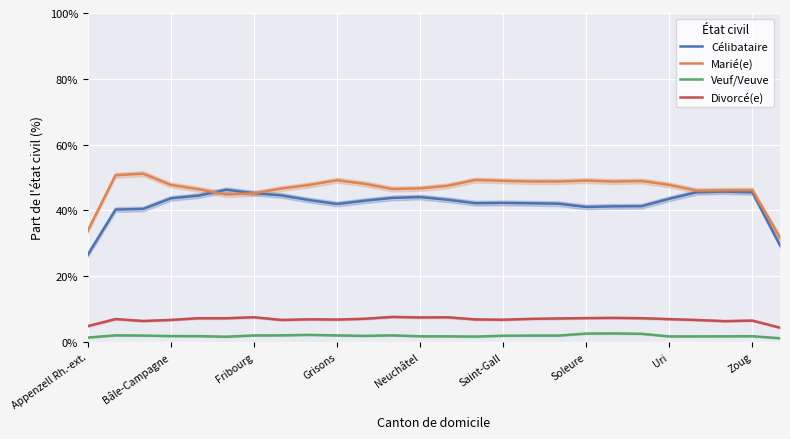

How many series are shown in this chart?

4